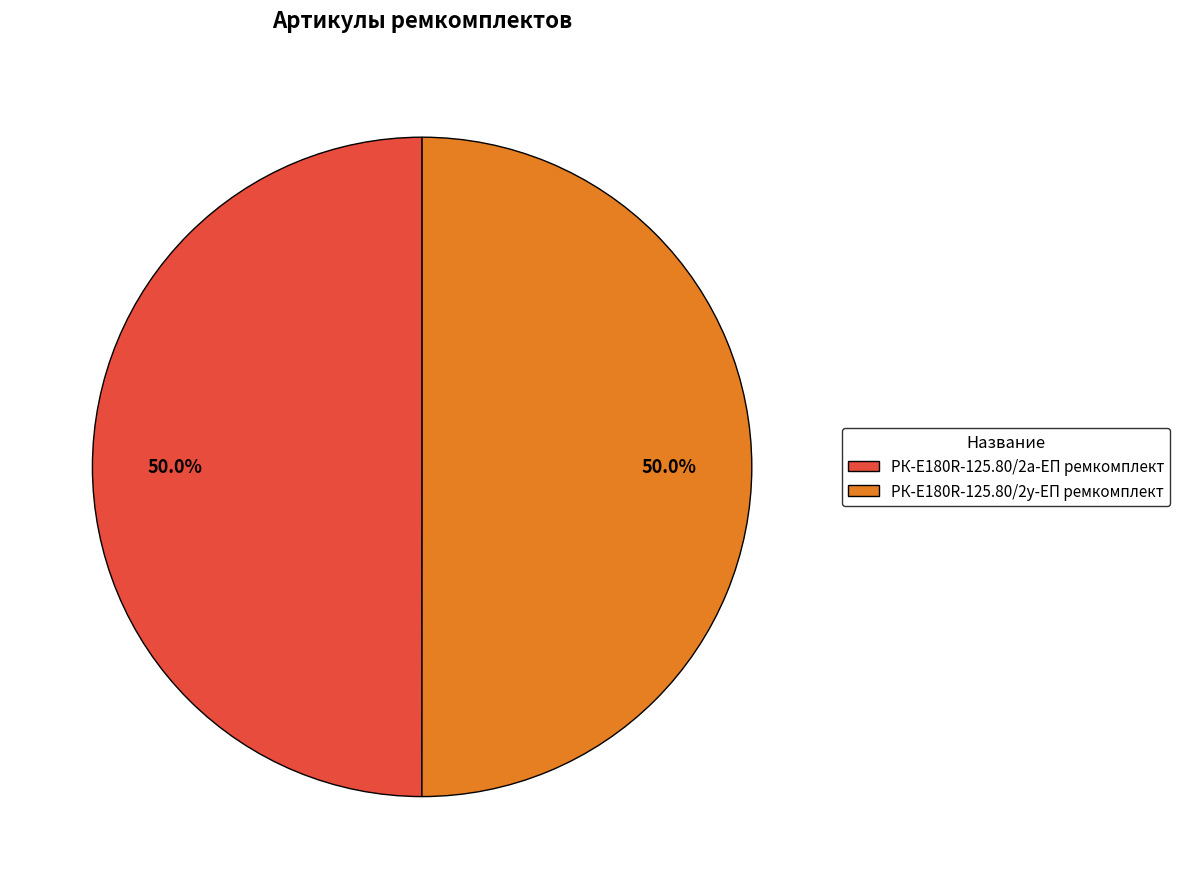

Approximately how many times larger is the value at РК-E180R-125.80/2у-ЕП ремкомплект compared to РК-E180R-125.80/2а-ЕП ремкомплект?

1.0